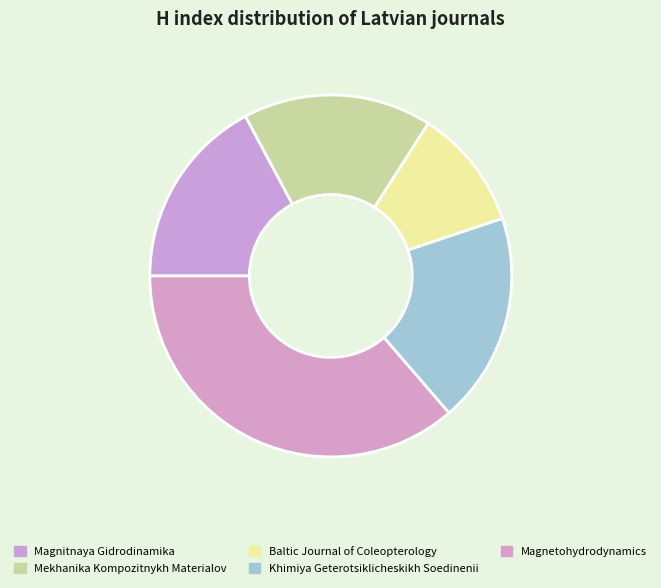

How many slices are in this pie chart?

5